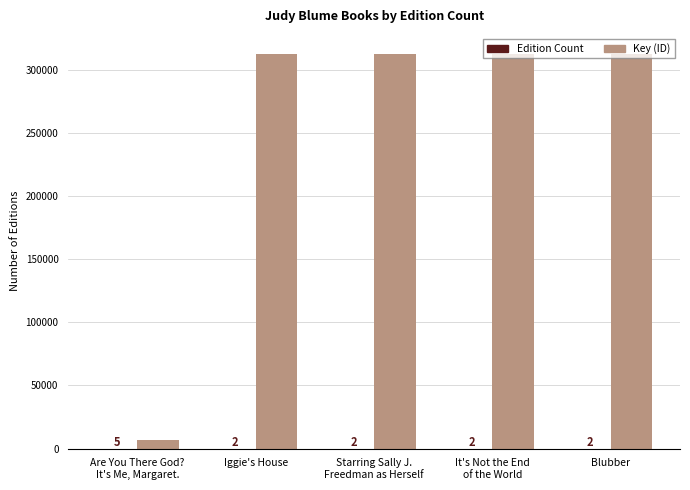

At which label is Key (ID) closest to 159659?

Blubber